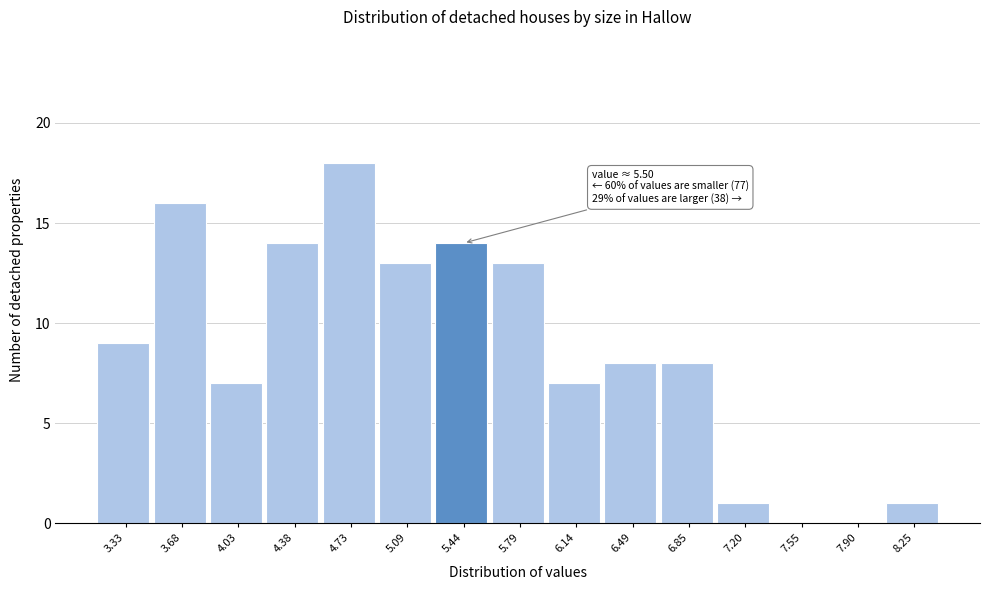

Over which range of the x-axis is the bar tallest?

4.55 to 4.90